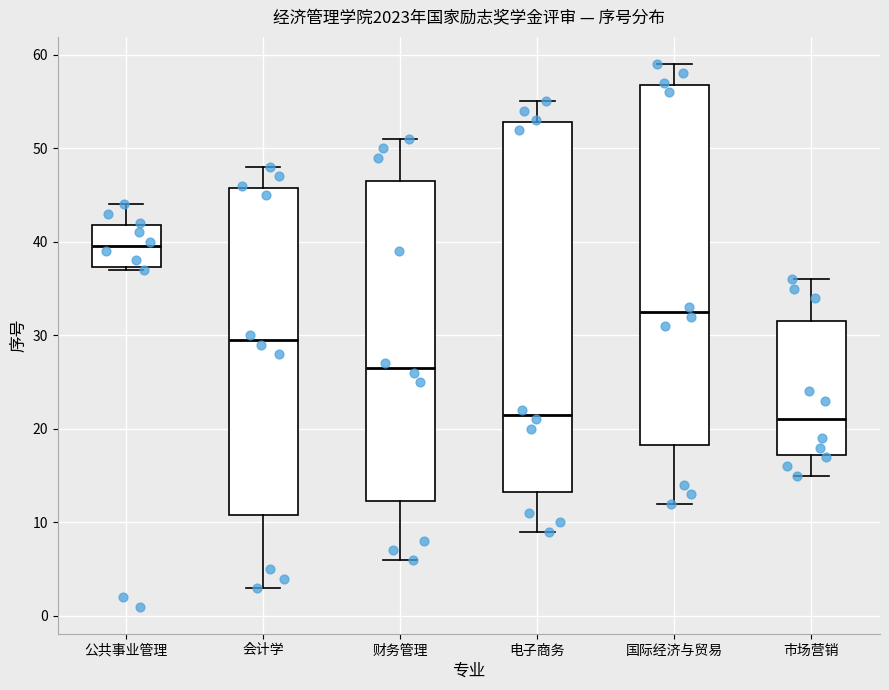

Comparing the boxes themselves (not the whiskers), which one is the tallest?

电子商务